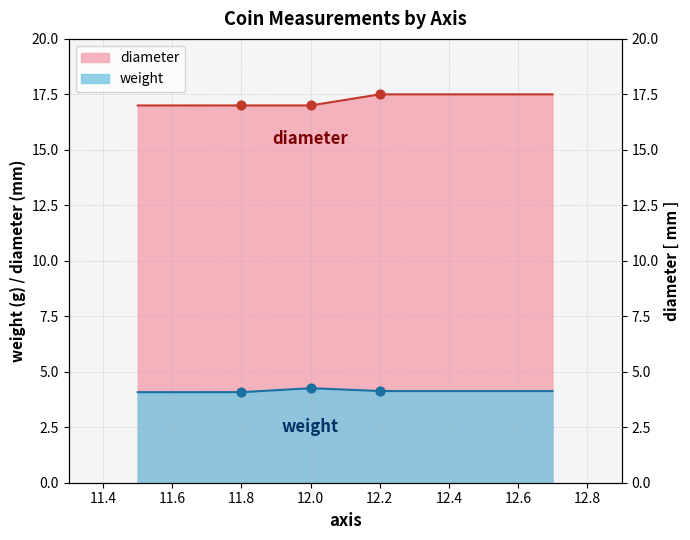

Which series has the largest Y range (max minus min)?

diameter